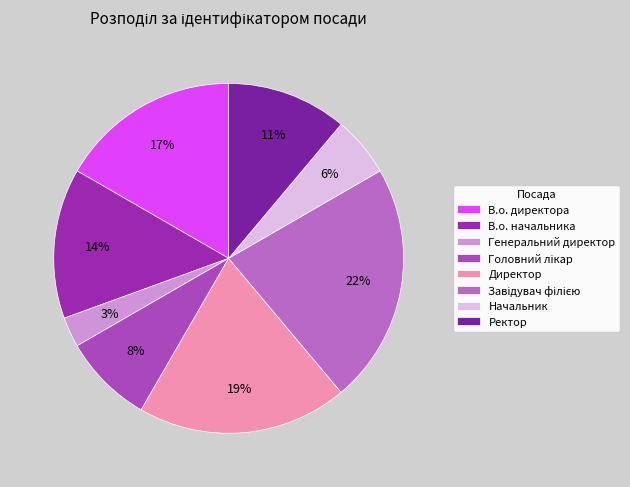

Which category has the smallest portion of the pie?

Генеральний директор